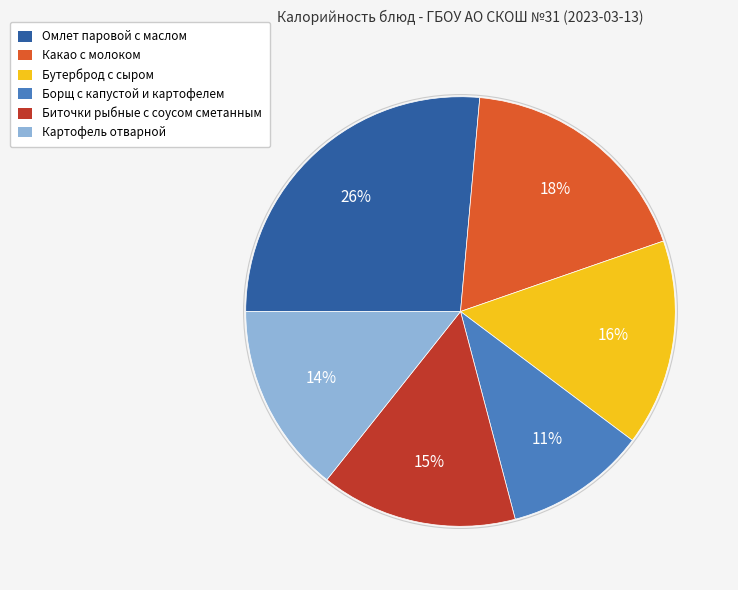

Combined, do Какао с молоком and Бутерброд с сыром account for over 50%?

No